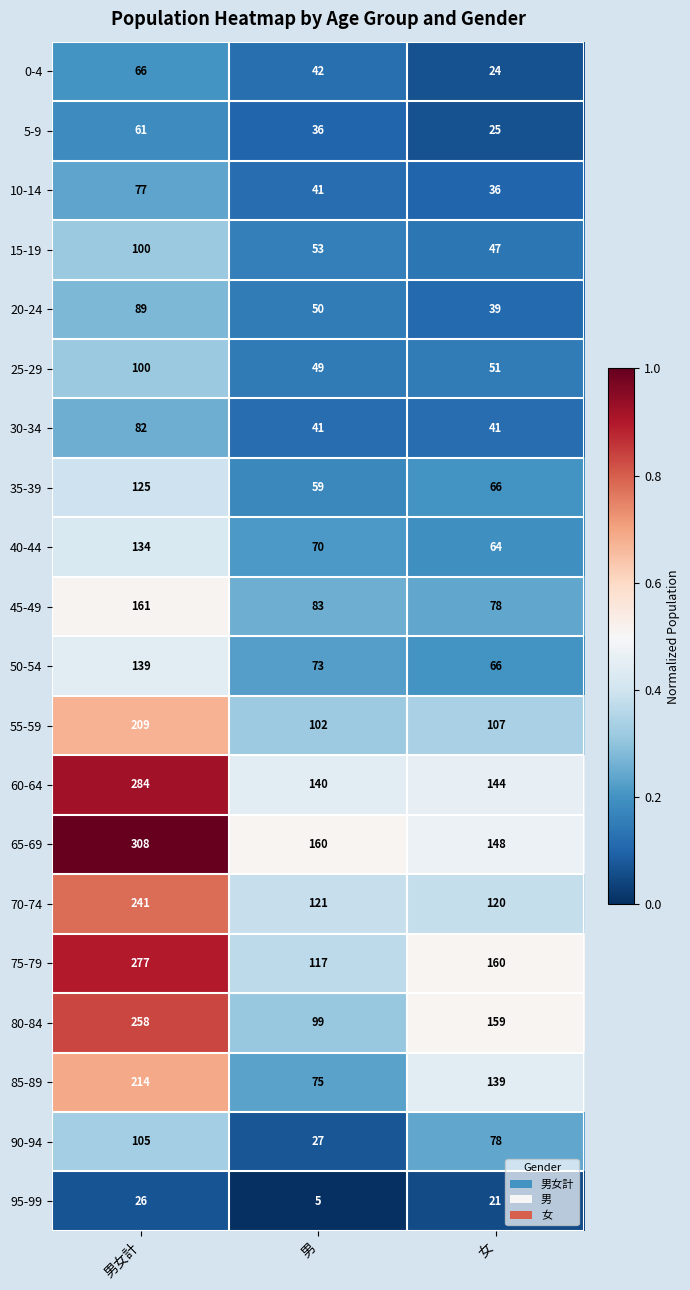

Which category has the highest value across all series?

男女計